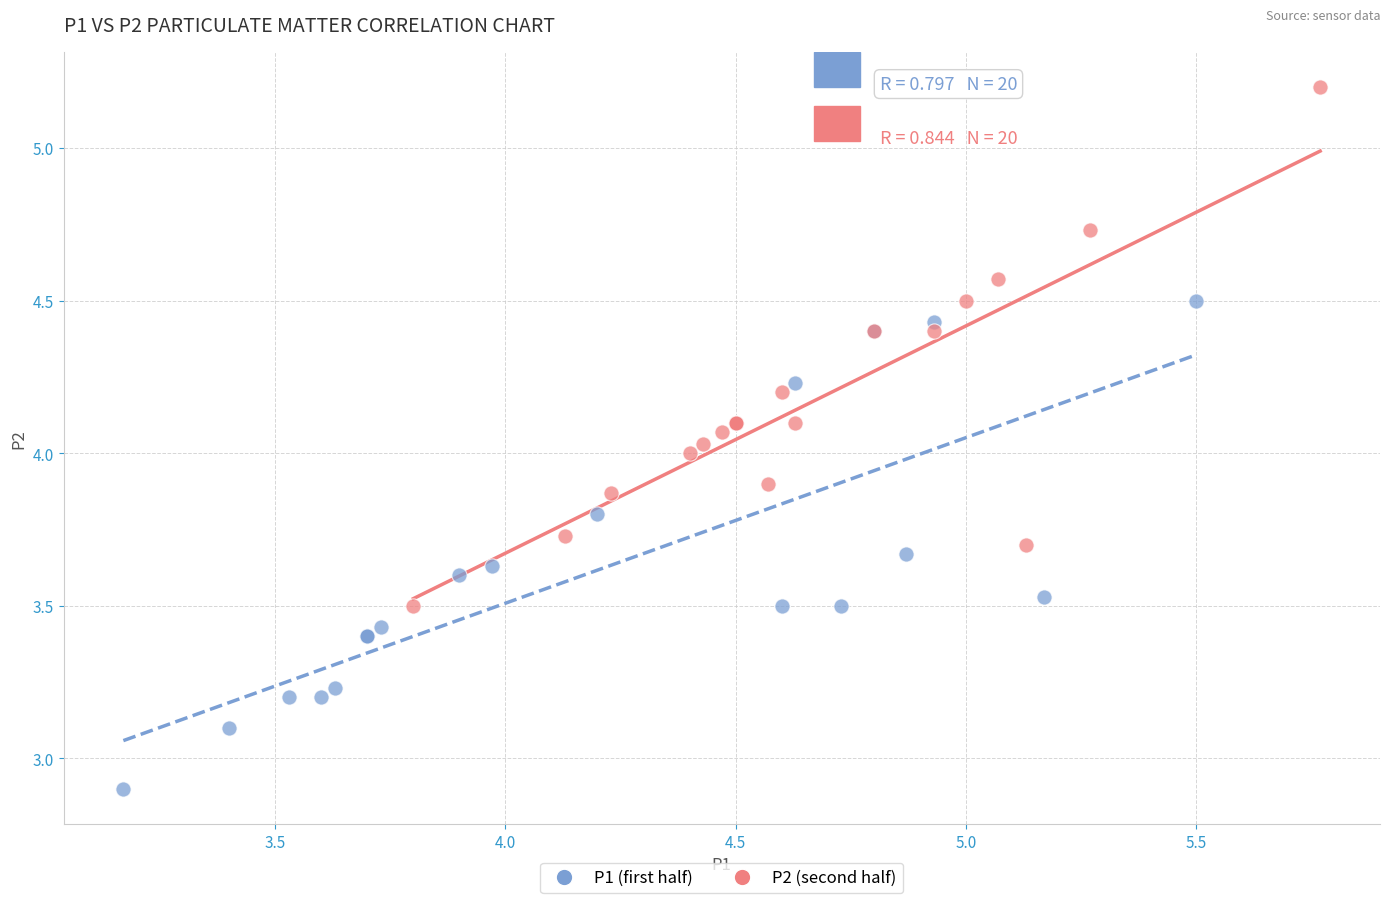

Which series contains the lowest Y value?

P1 (first half)